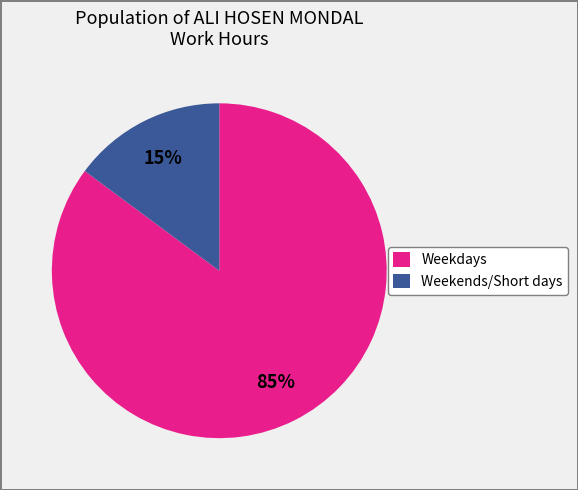

Approximately how many times larger is the value at Weekdays compared to Weekends/Short days?

5.7